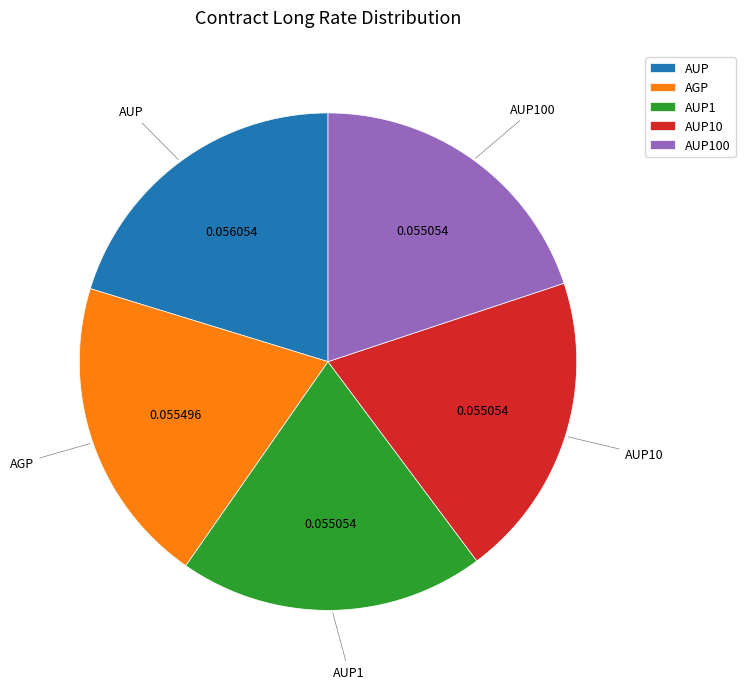

Combined, do AUP and AUP100 account for over 50%?

No